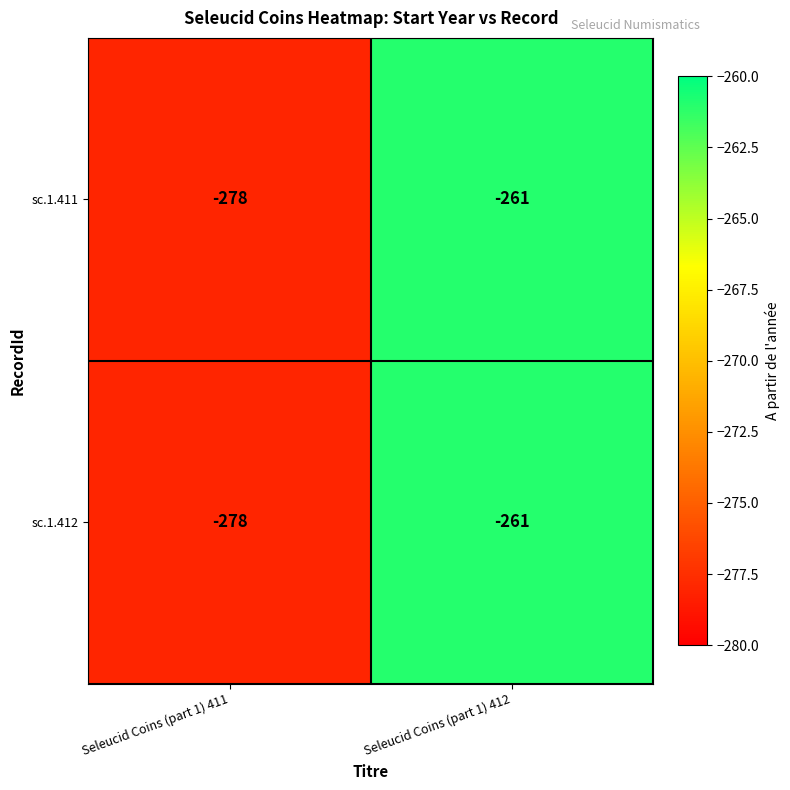

Which label corresponds to the largest value in the chart?

Seleucid Coins (part 1) 412